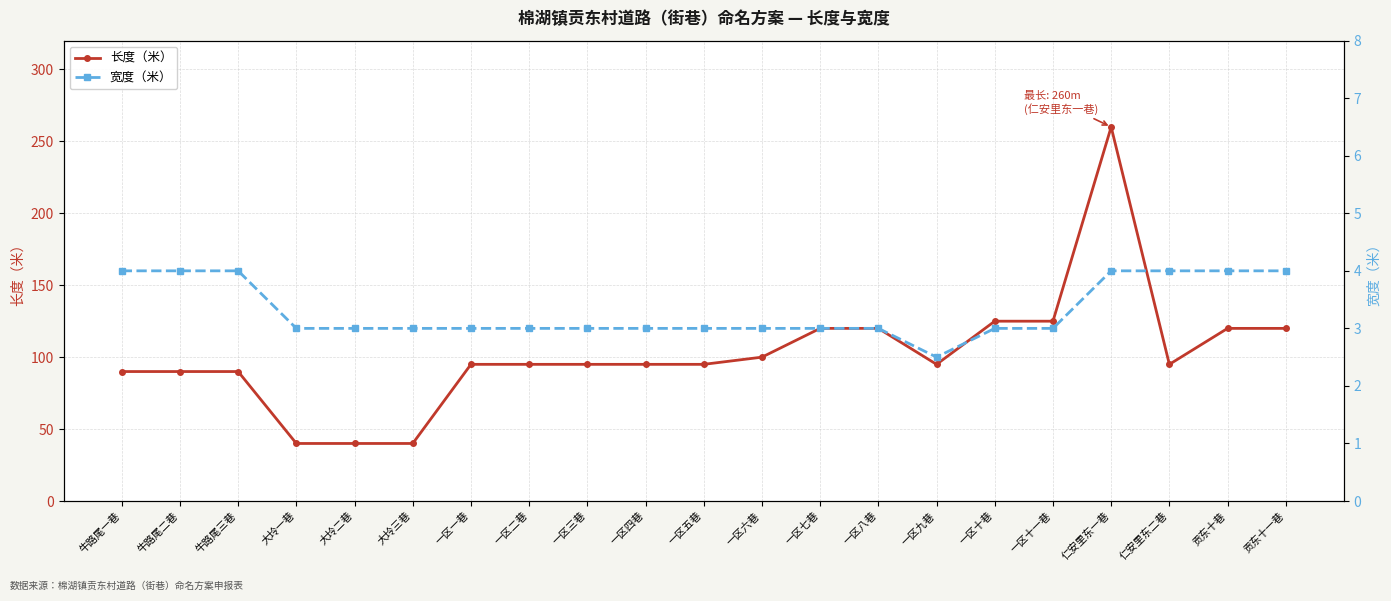

What are all the series names shown in the legend?

长度（米）, 宽度（米）